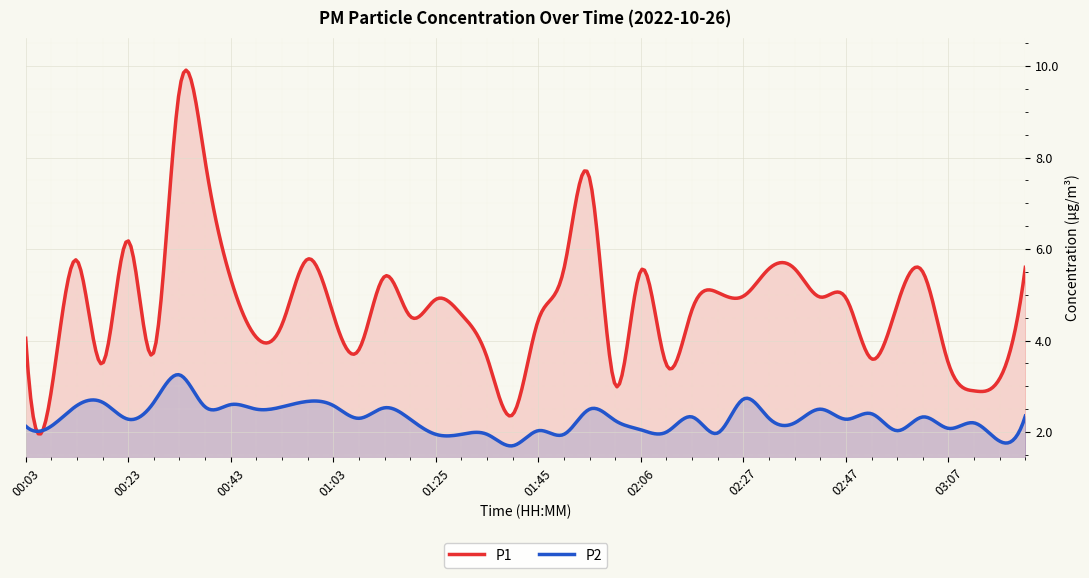

What are all the series names shown in the legend?

P1, P2